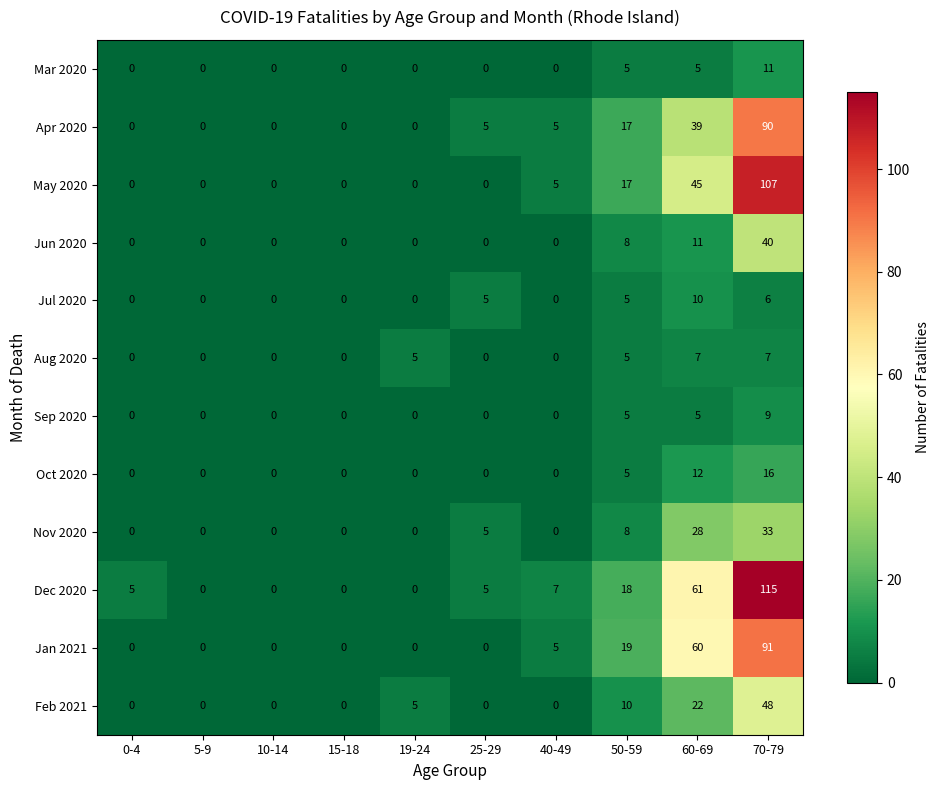

What is the difference between the Feb 2021 values at 40-49 and 50-59?

10